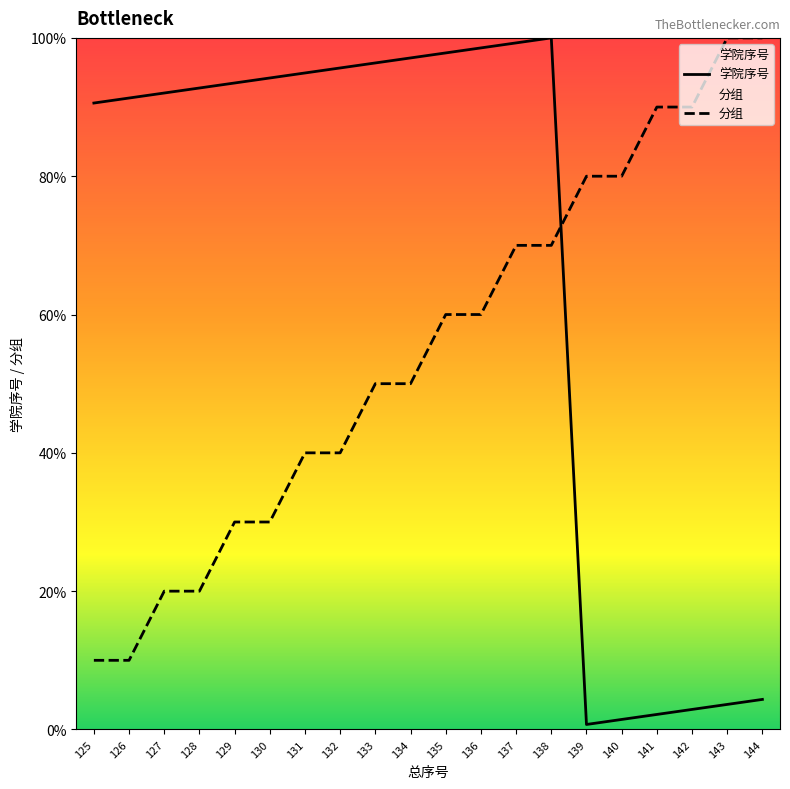

Where does the 分组 series first go above 60?

137